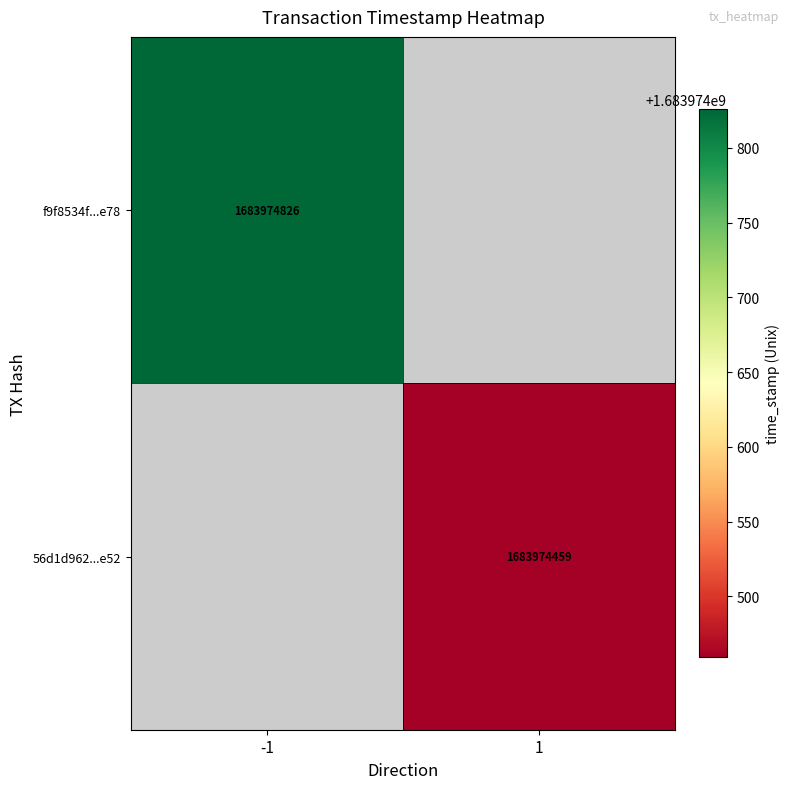

What is the difference between the 56d1d96244bbc26ef9a679b80a45396fc610e52 values at direction and time_stamp?

1683974458